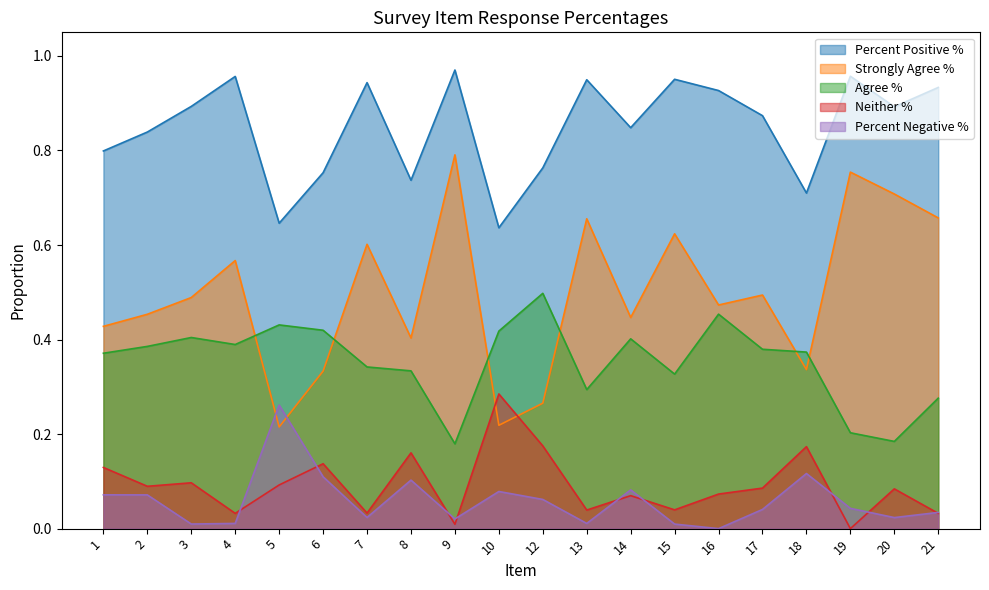

What is the sum of the Percent Positive % values at 6 and 1?

1.6